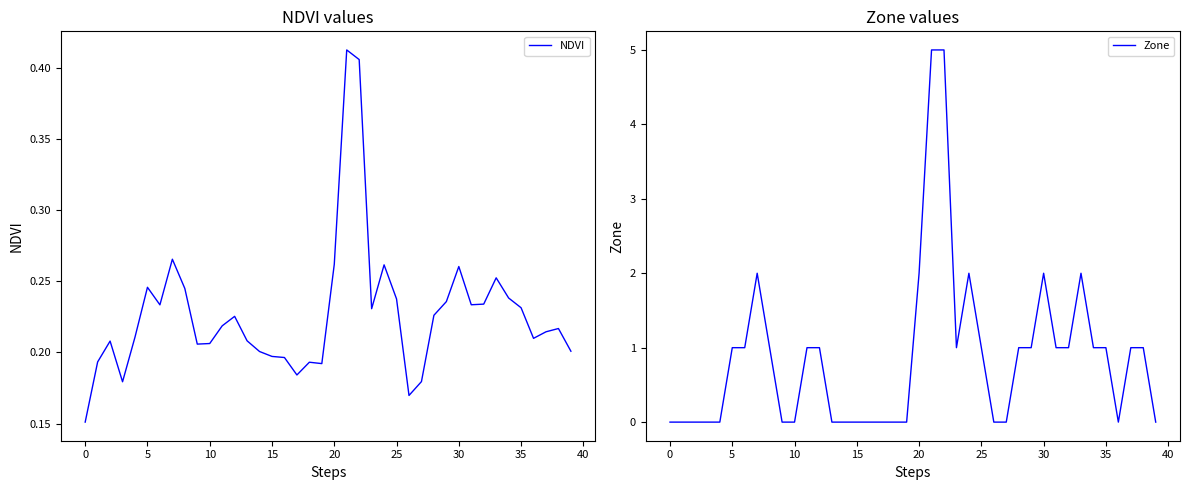

Which series has the largest range (max minus min)?

Zone